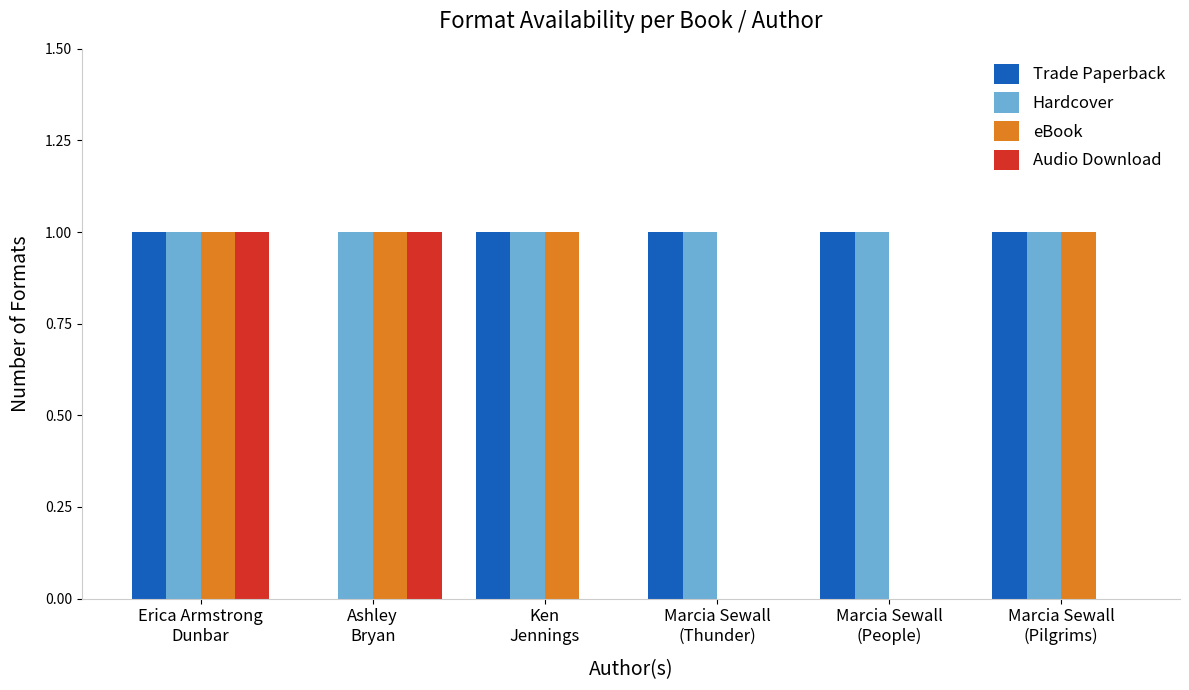

What is the sum of all Trade Paperback values?

5